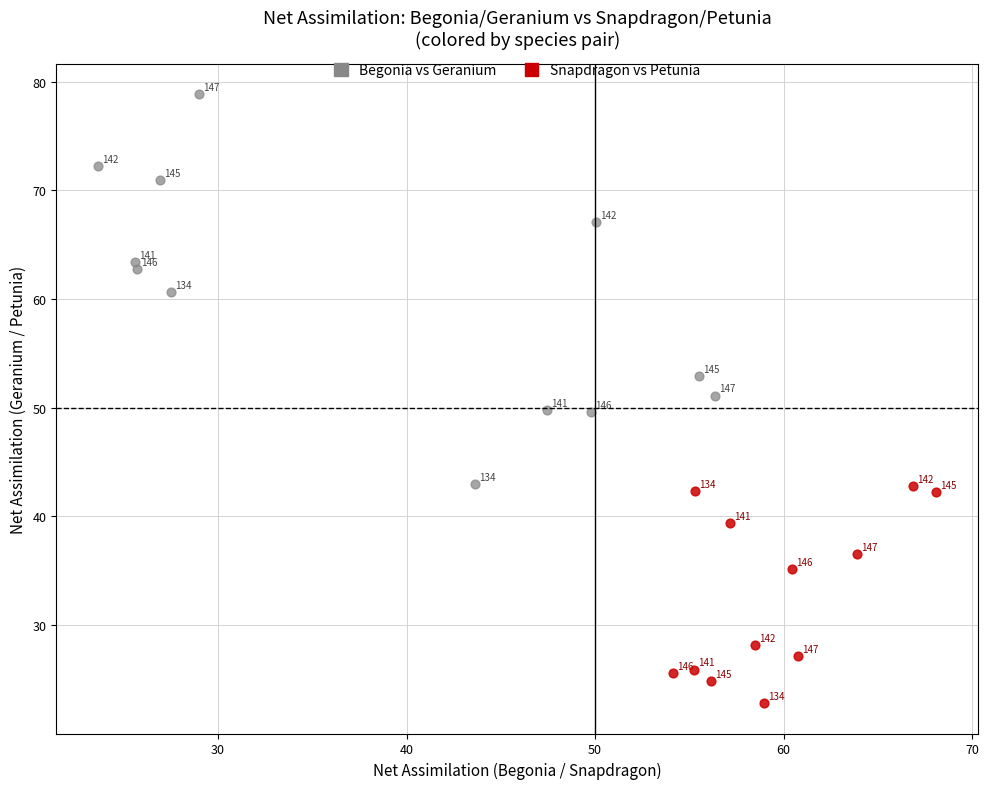

Which series contains the lowest Y value?

Snapdragon vs Petunia